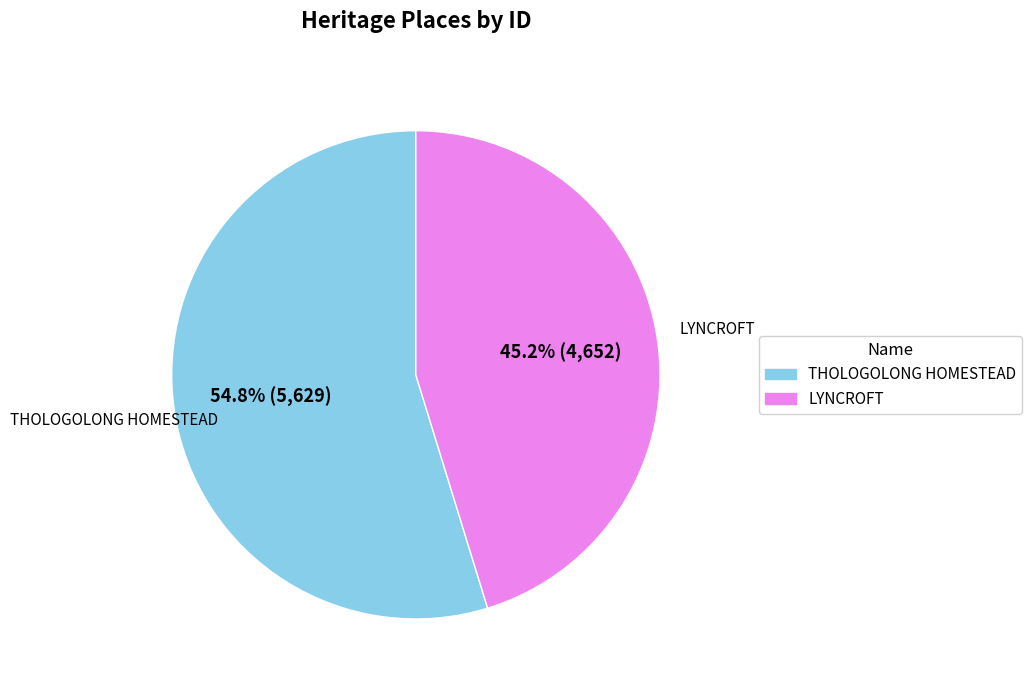

True or false: THOLOGOLONG HOMESTEAD accounts for 55% of the total.

True